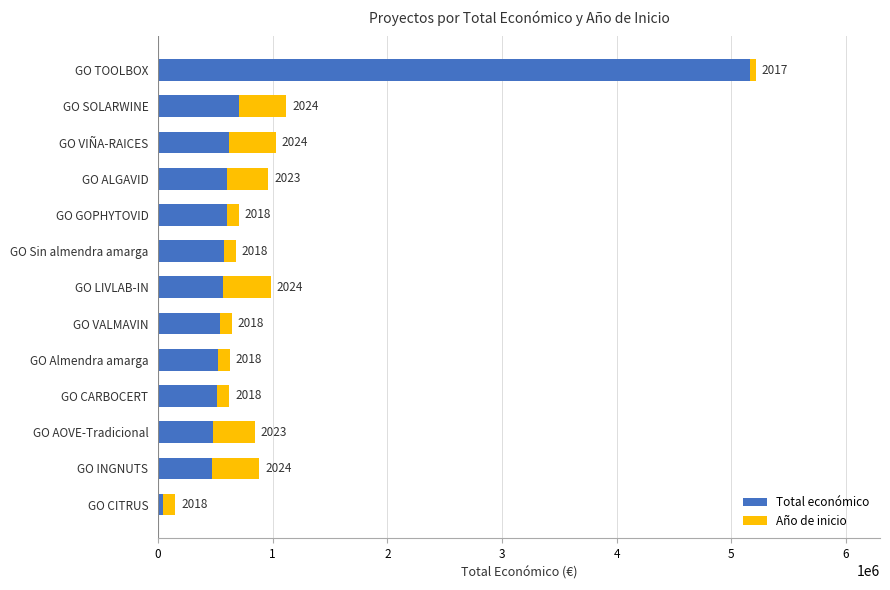

What are all the series names shown in the legend?

Total económico, Año de inicio